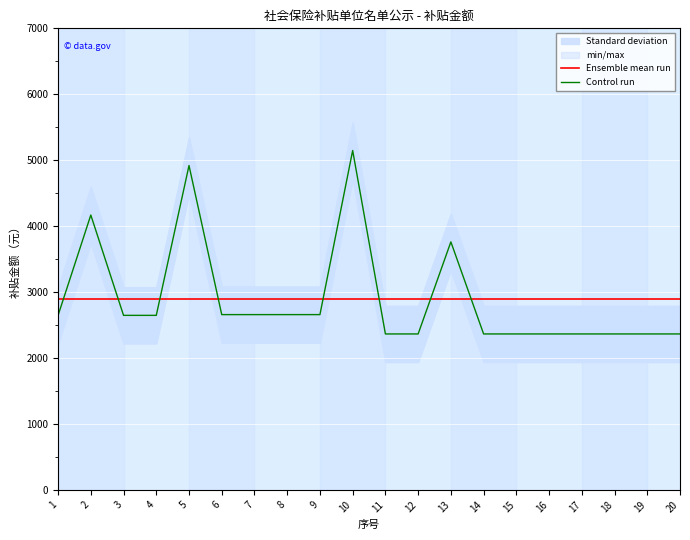

What is the sum of all Control run values?

57850.7